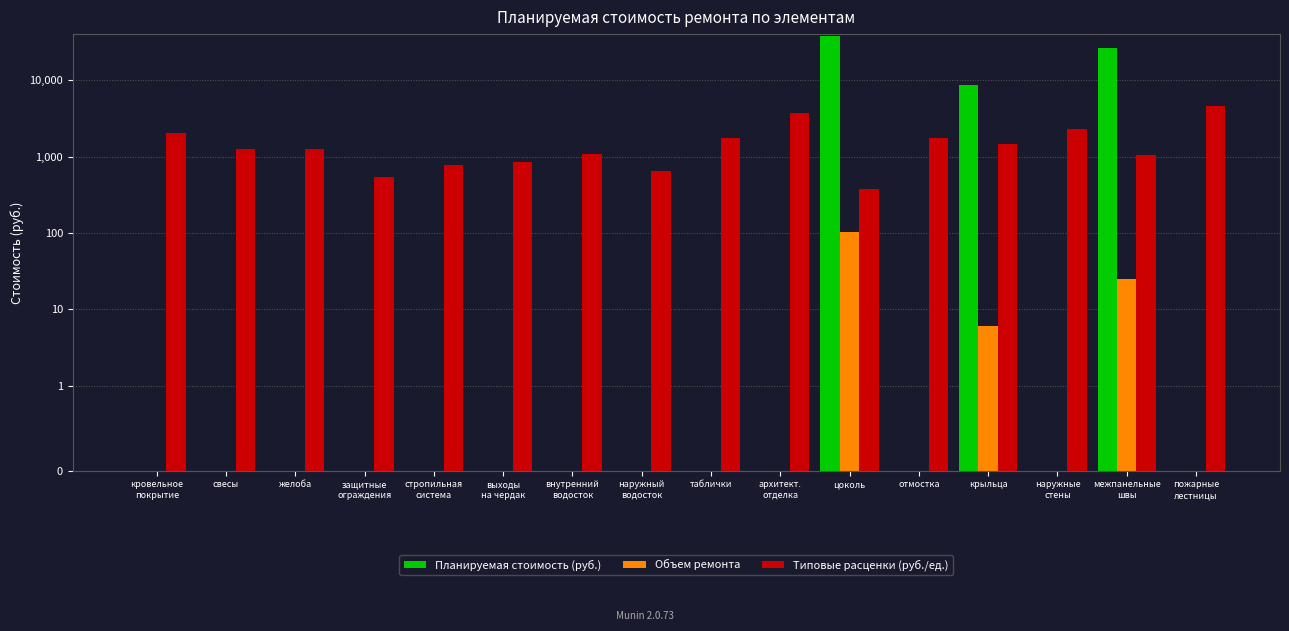

At how many categories does at least one series exceed 22445?

2